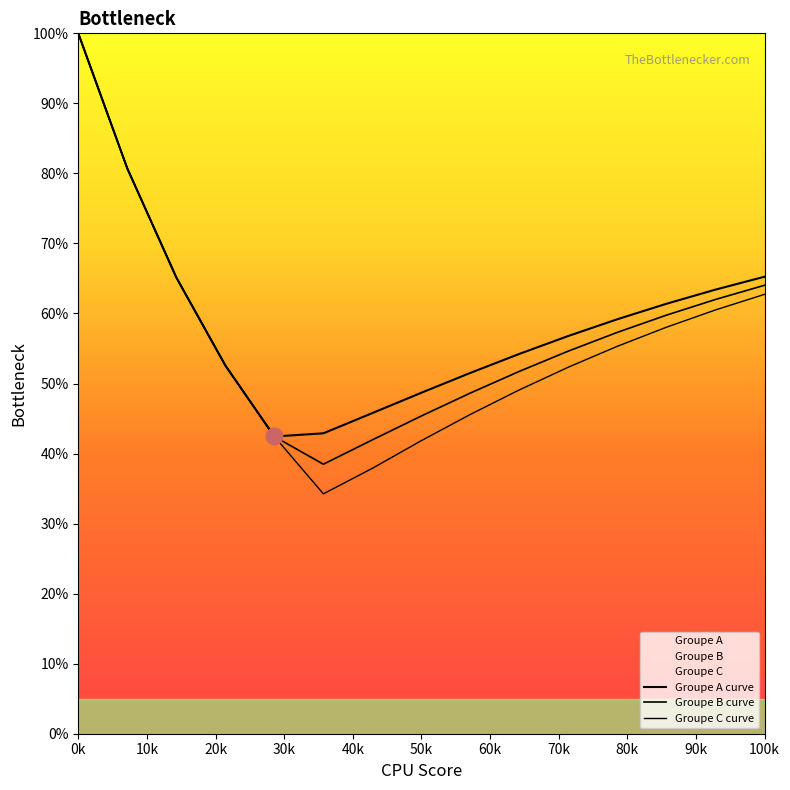

Where does the Groupe A curve series first go above 56?

0k